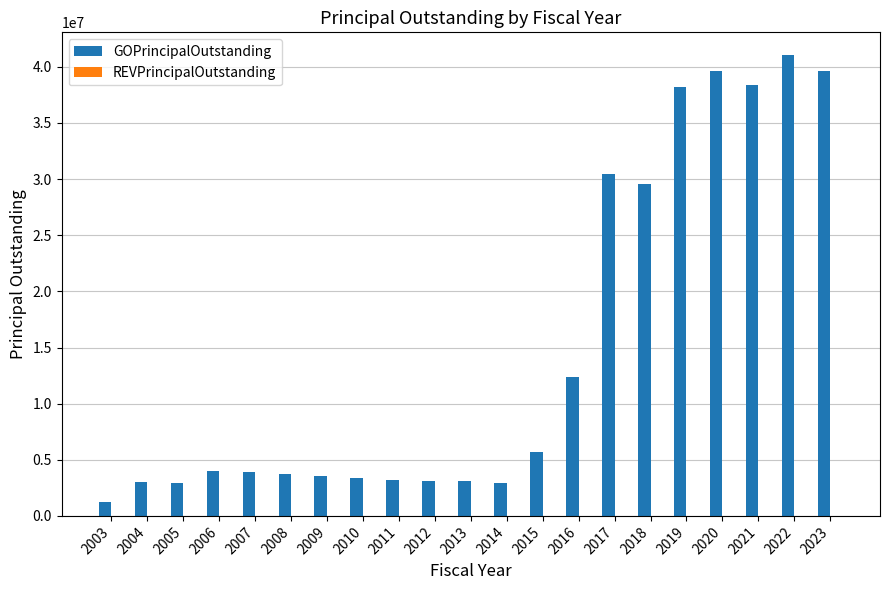

Is it true that the value at 2010 is 4967794?

False